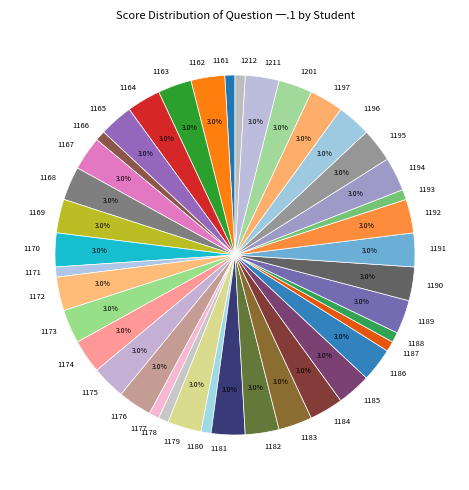

What is the ratio of the value at 1181 to the value at 1168?

1.0